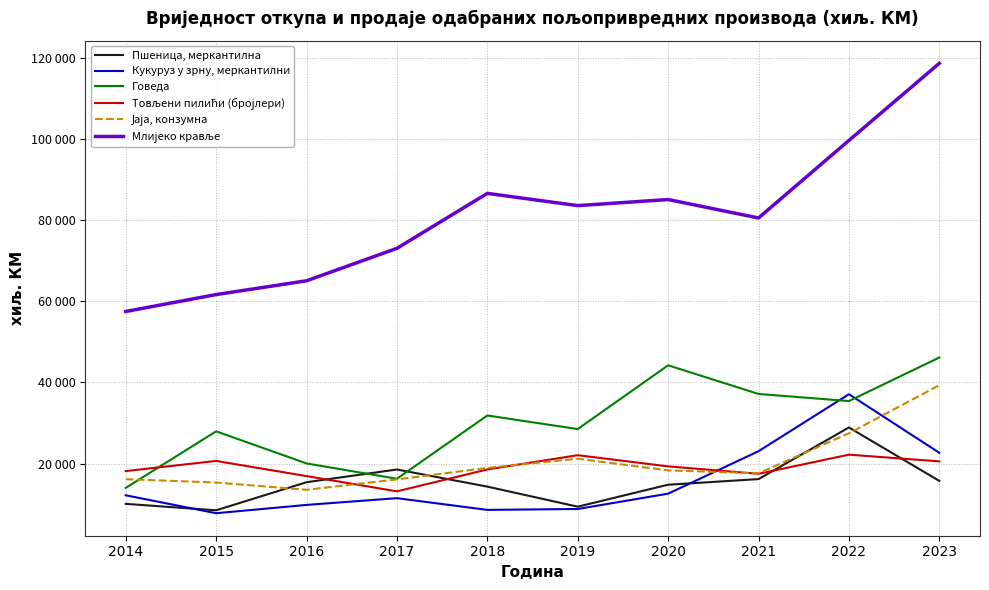

True or false: Пшеница, меркантилна has more than 1 points higher than both neighbors.

True